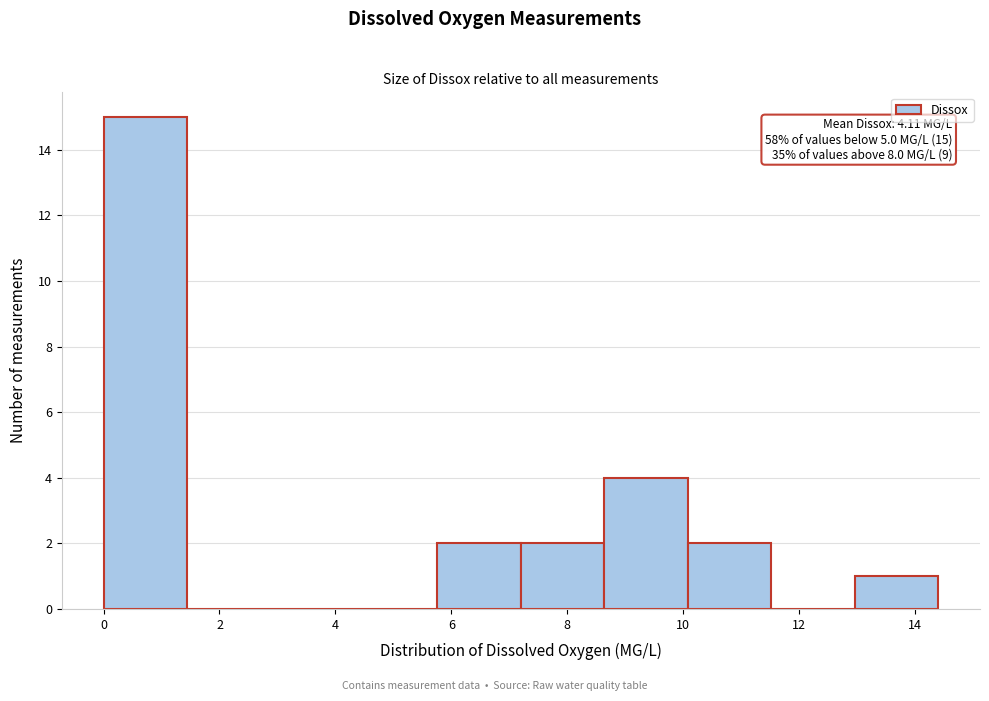

Which range on the x-axis has the tallest bar?

0.00 to 1.44